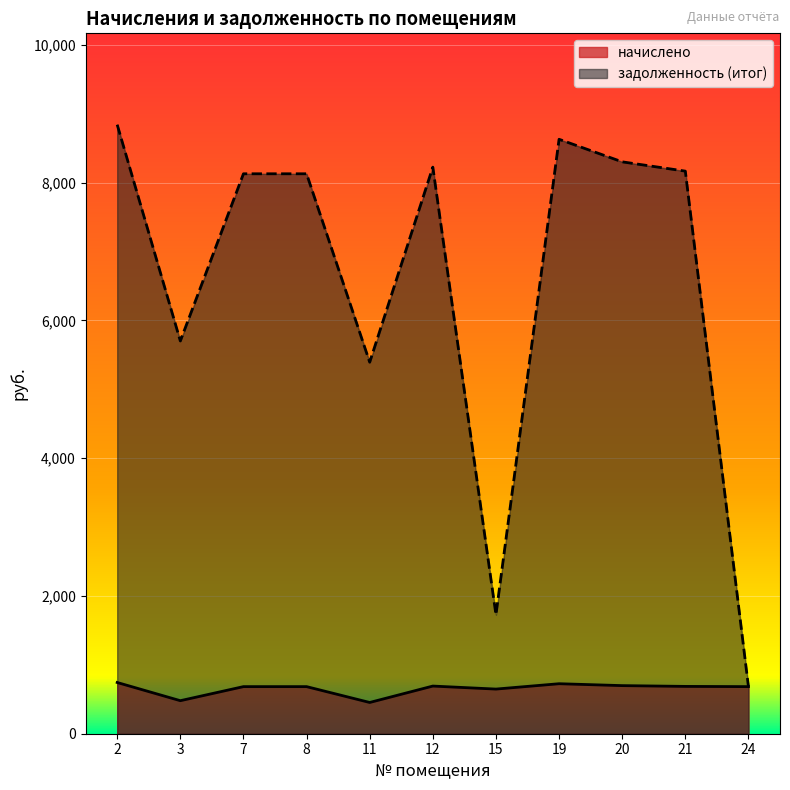

After their last crossing, which series has the higher values: начислено or задолженность (итог)?

начислено